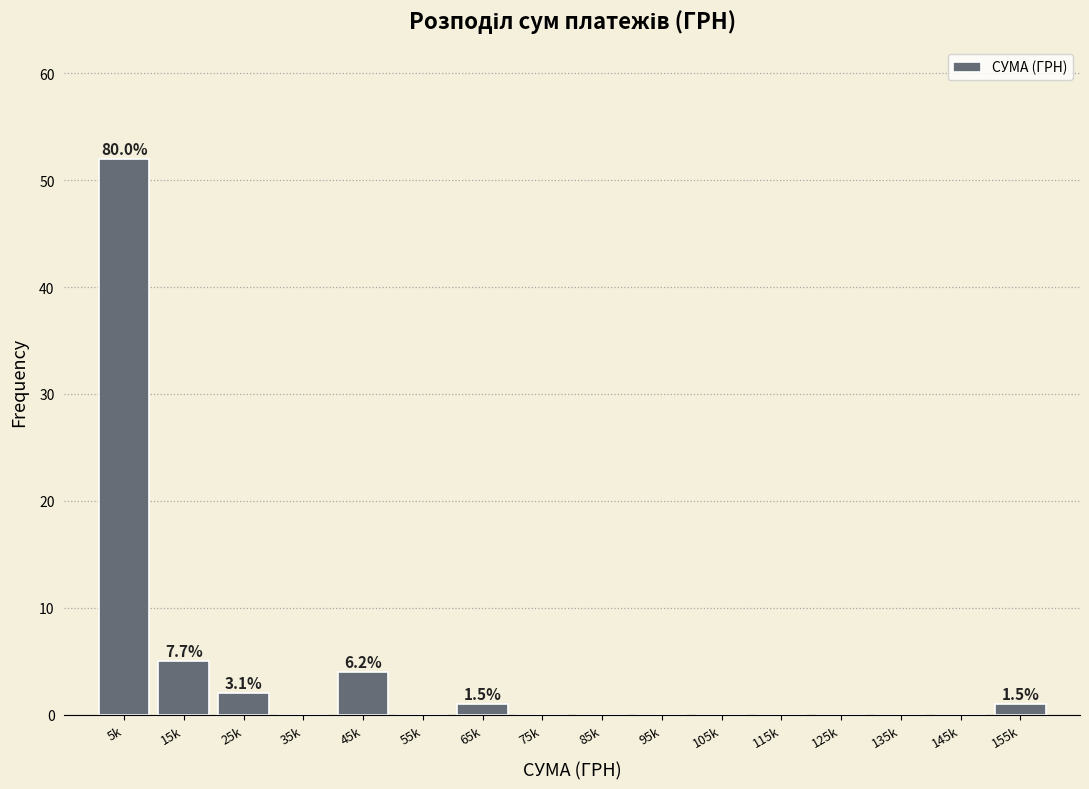

Reading left to right, extract all data points from this chart.

5k=52	15k=5	25k=2	35k=0	45k=4	55k=0	65k=1	75k=0	85k=0	95k=0	105k=0	115k=0	125k=0	135k=0	145k=0	155k=1